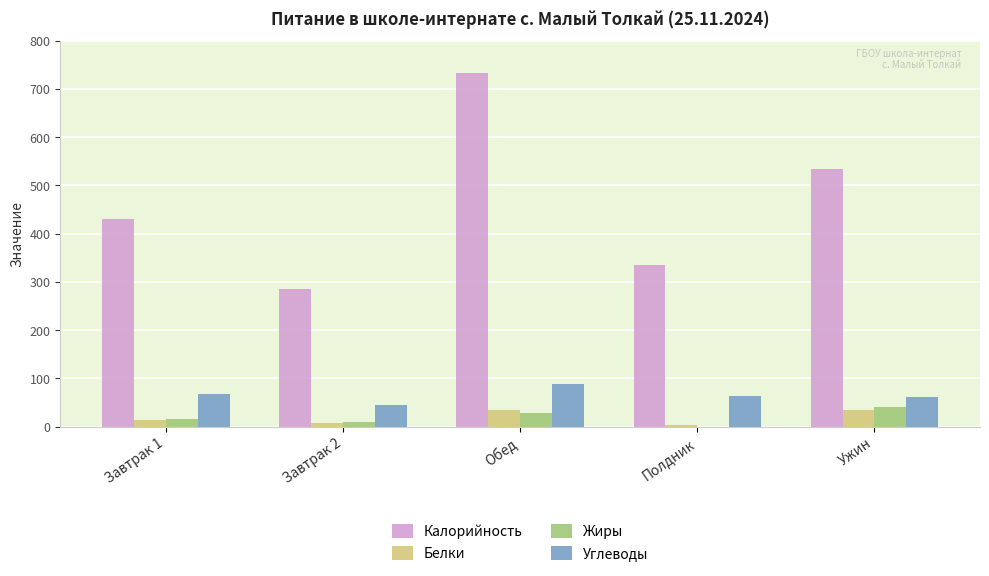

Between Завтрак 2 and Ужин, which series saw the biggest shift?

Калорийность